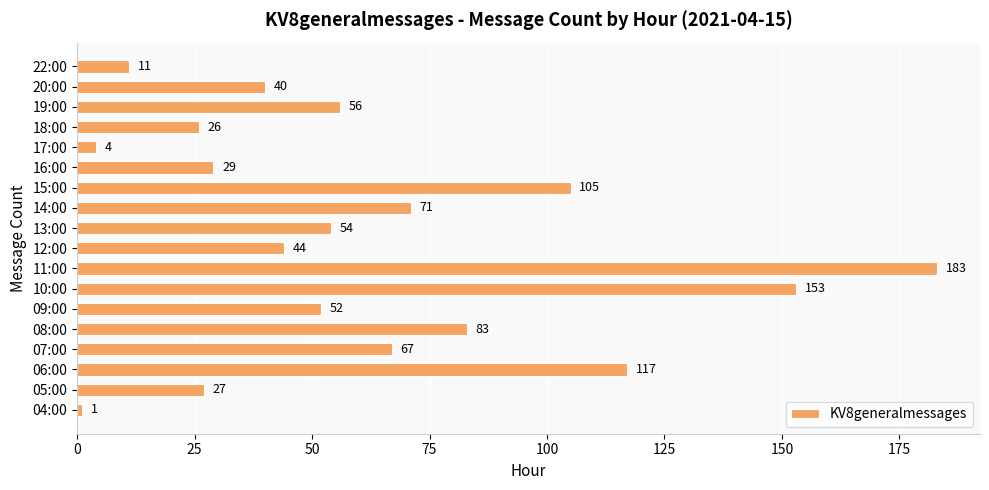

Reading top to bottom, transcribe all the data shown in this chart.

22:00=11	20:00=40	19:00=56	18:00=26	17:00=4	16:00=29	15:00=105	14:00=71	13:00=54	12:00=44	11:00=183	10:00=153	09:00=52	08:00=83	07:00=67	06:00=117	05:00=27	04:00=1